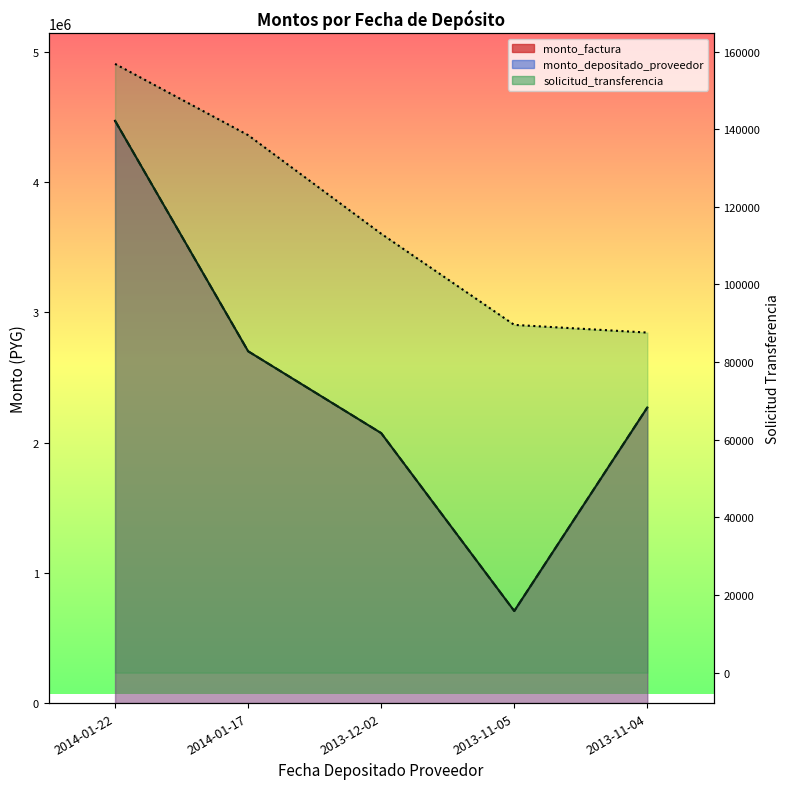

What is the spread (max minus min) of values at 2013-11-04?

2181895